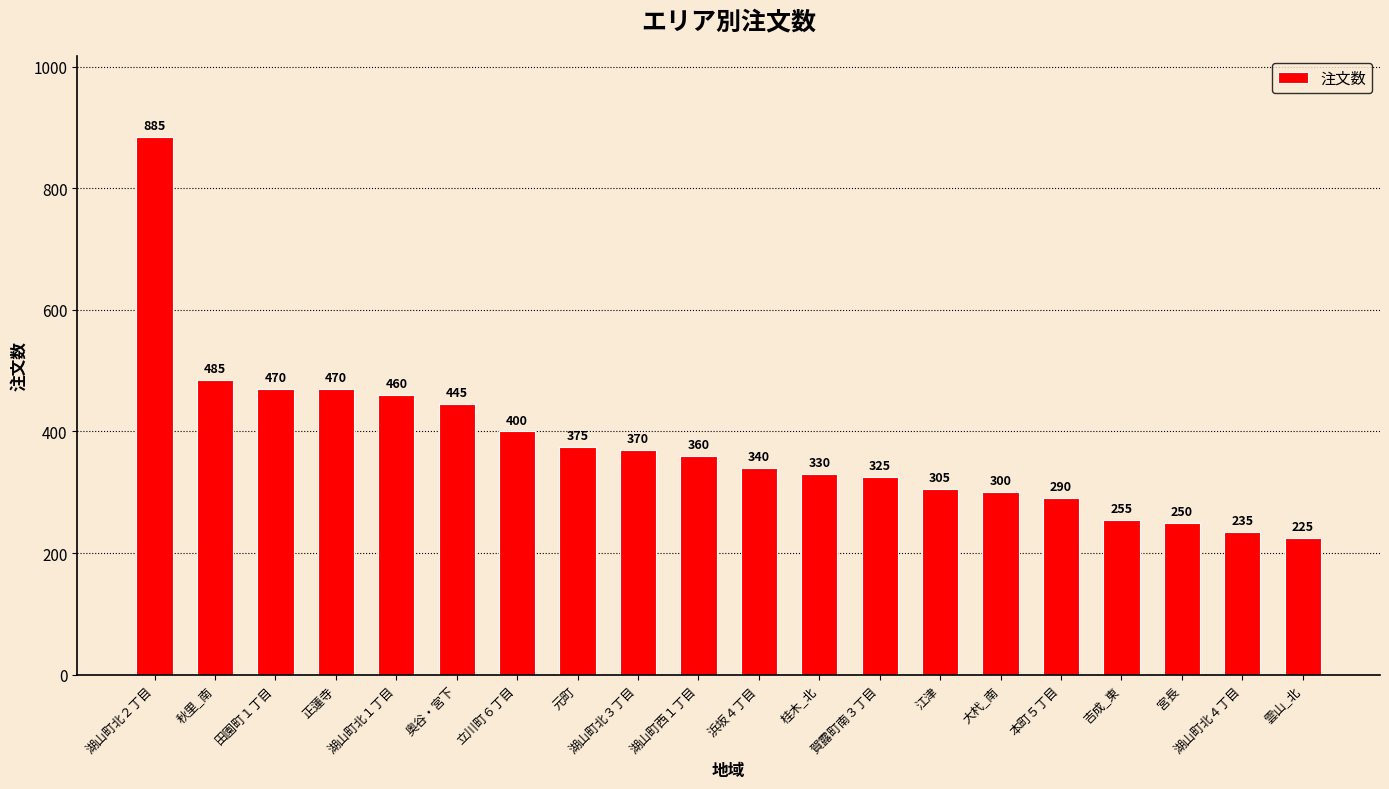

Which category has the lowest value across all series?

雲山_北